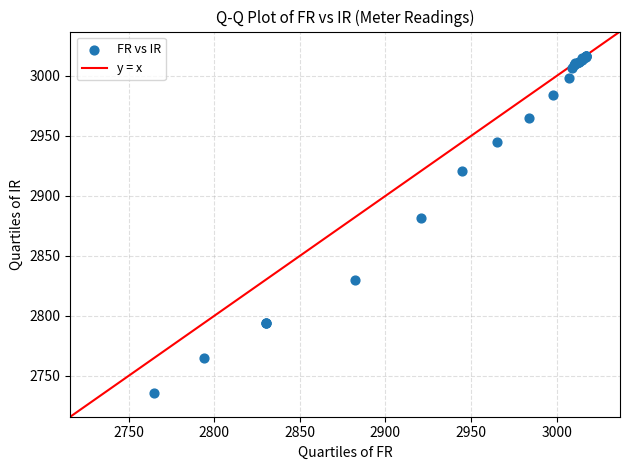

What Y value in the scatter plot is closest to 2876?

2882